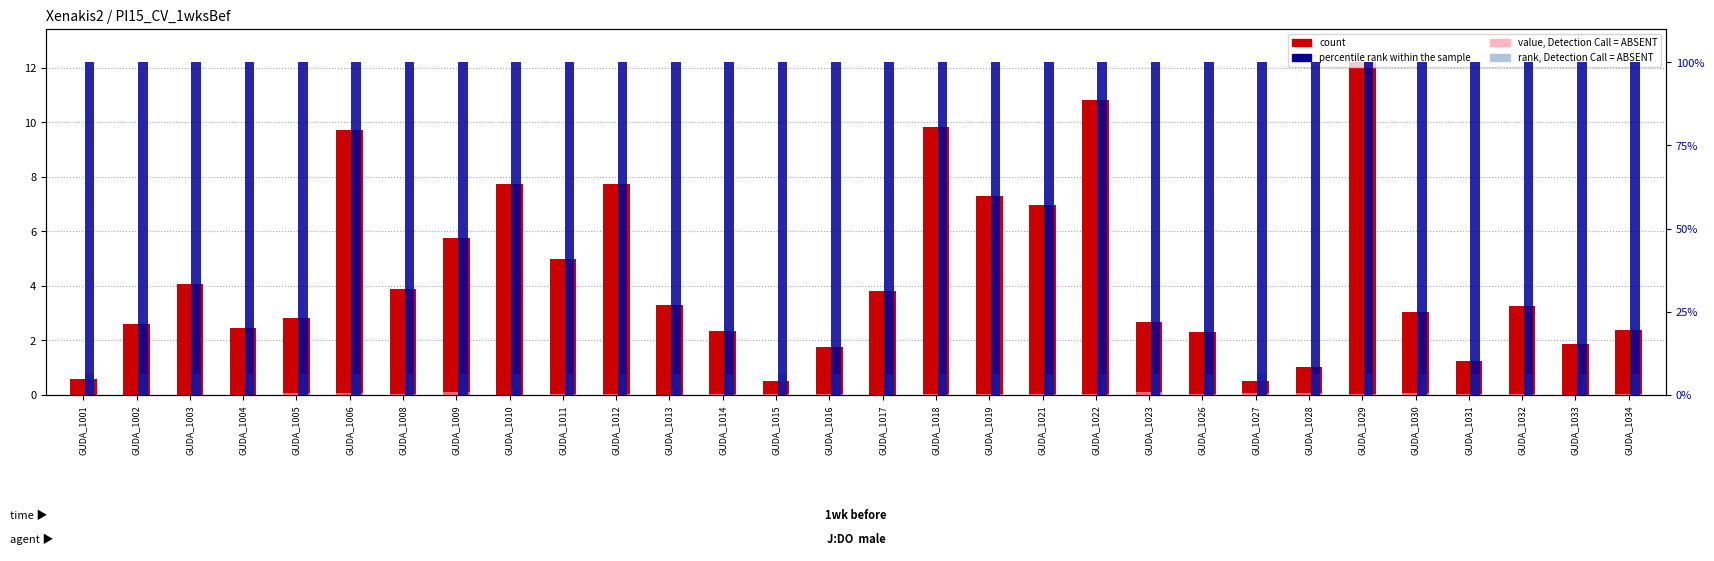

Reading left to right, transcribe all the data shown in this chart.

count: GUDA_1001=0.6	GUDA_1002=2.6	GUDA_1003=4.1	GUDA_1004=2.4	GUDA_1005=2.8	GUDA_1006=9.7	GUDA_1008=3.9	GUDA_1009=5.8	GUDA_1010=7.7	GUDA_1011=5.0	GUDA_1012=7.7	GUDA_1013=3.3	GUDA_1014=2.4	GUDA_1015=0.5	GUDA_1016=1.8	GUDA_1017=3.8	GUDA_1018=9.8	GUDA_1019=7.3	GUDA_1021=7.0	GUDA_1022=10.8	GUDA_1023=2.7	GUDA_1026=2.3	GUDA_1027=0.5	GUDA_1028=1.0	GUDA_1029=12.2	GUDA_1030=3.0	GUDA_1031=1.2	GUDA_1032=3.3	GUDA_1033=1.9	GUDA_1034=2.4
percentile rank within the sample: GUDA_1001=100.0	GUDA_1002=100.0	GUDA_1003=100.0	GUDA_1004=100.0	GUDA_1005=100.0	GUDA_1006=100.0	GUDA_1008=100.0	GUDA_1009=100.0	GUDA_1010=100.0	GUDA_1011=100.0	GUDA_1012=100.0	GUDA_1013=100.0	GUDA_1014=100.0	GUDA_1015=100.0	GUDA_1016=100.0	GUDA_1017=100.0	GUDA_1018=100.0	GUDA_1019=100.0	GUDA_1021=100.0	GUDA_1022=100.0	GUDA_1023=100.0	GUDA_1026=100.0	GUDA_1027=100.0	GUDA_1028=100.0	GUDA_1029=100.0	GUDA_1030=100.0	GUDA_1031=100.0	GUDA_1032=100.0	GUDA_1033=100.0	GUDA_1034=100.0
value, Detection Call = ABSENT: GUDA_1001=0.0	GUDA_1002=0.1	GUDA_1003=0.1	GUDA_1004=0.1	GUDA_1005=0.5	GUDA_1006=0.7	GUDA_1008=0.4	GUDA_1009=0.9	GUDA_1010=0.0	GUDA_1011=0.4	GUDA_1012=0.3	GUDA_1013=0.1	GUDA_1014=0.3	GUDA_1015=0.2	GUDA_1016=0.2	GUDA_1017=0.1	GUDA_1018=0.2	GUDA_1019=0.4	GUDA_1021=0.2	GUDA_1022=0.2	GUDA_1023=0.9	GUDA_1026=0.3	GUDA_1027=0.5	GUDA_1028=0.7	GUDA_1029=0.4	GUDA_1030=0.7	GUDA_1031=0.3	GUDA_1032=0.2	GUDA_1033=0.0	GUDA_1034=0.2
rank, Detection Call = ABSENT: GUDA_1001=6.2	GUDA_1002=6.2	GUDA_1003=6.2	GUDA_1004=6.2	GUDA_1005=6.2	GUDA_1006=6.2	GUDA_1008=6.2	GUDA_1009=6.2	GUDA_1010=6.2	GUDA_1011=6.2	GUDA_1012=6.2	GUDA_1013=6.2	GUDA_1014=6.2	GUDA_1015=6.2	GUDA_1016=6.2	GUDA_1017=6.2	GUDA_1018=6.2	GUDA_1019=6.2	GUDA_1021=6.2	GUDA_1022=6.2	GUDA_1023=6.2	GUDA_1026=6.2	GUDA_1027=6.2	GUDA_1028=6.2	GUDA_1029=6.2	GUDA_1030=6.2	GUDA_1031=6.2	GUDA_1032=6.2	GUDA_1033=6.2	GUDA_1034=6.2